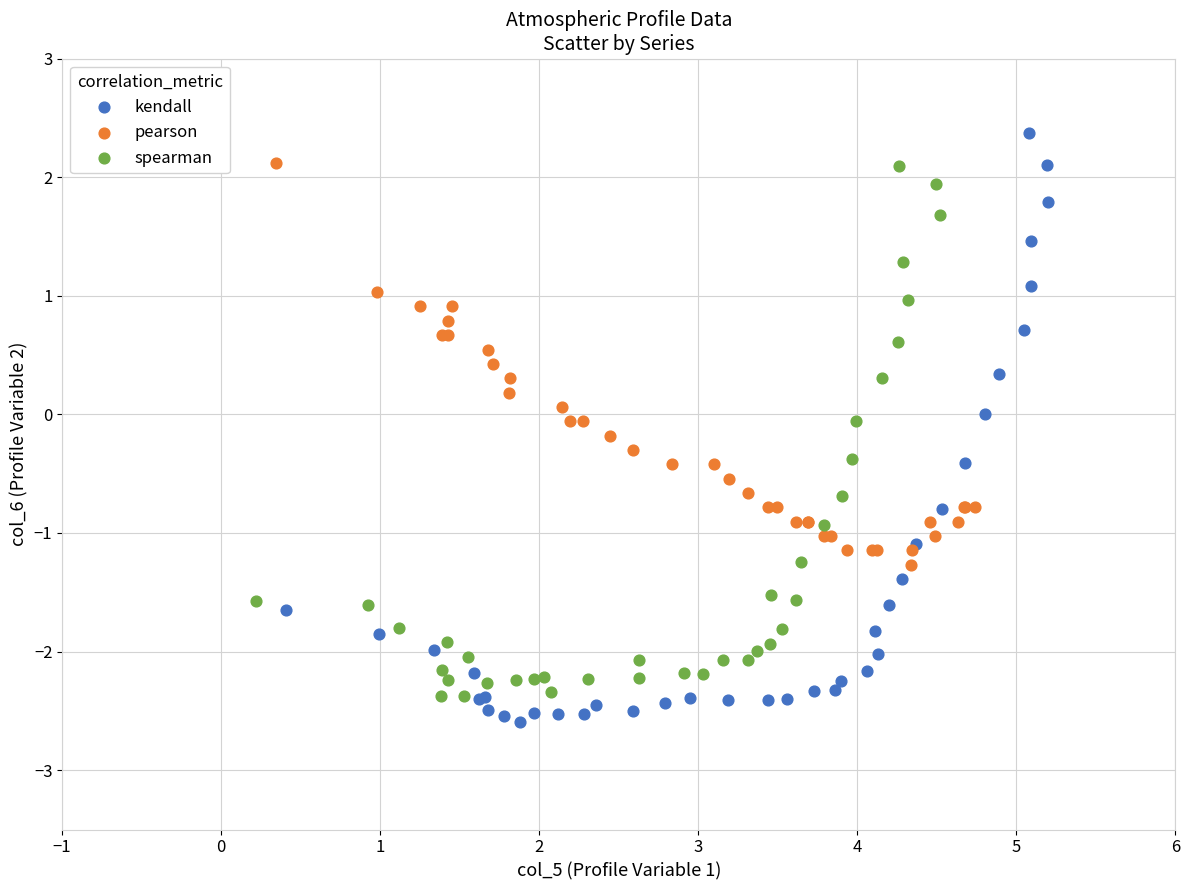

What are all the series names shown in the legend?

kendall, pearson, spearman